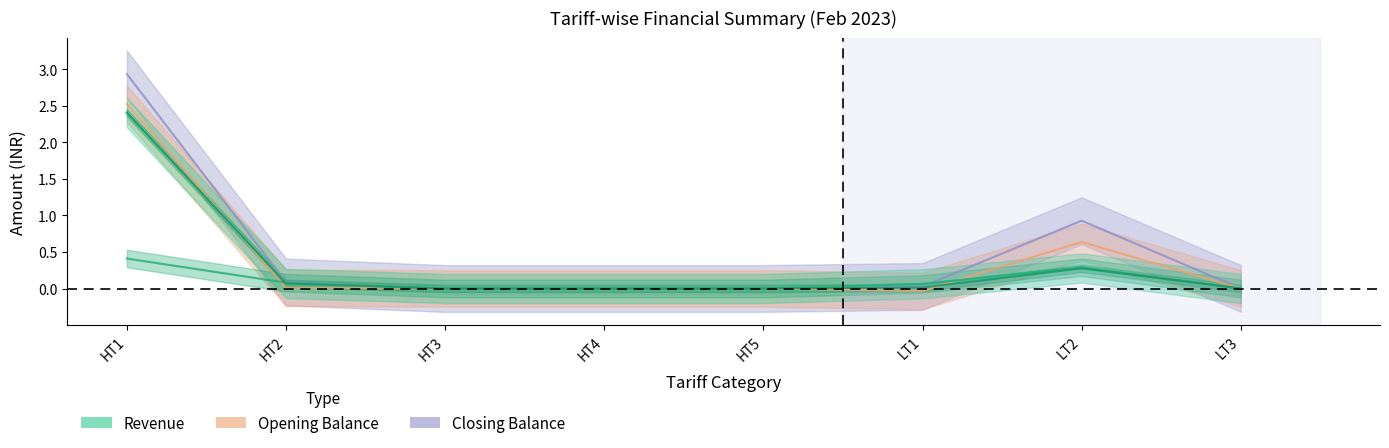

How many values in Opening Balance are above zero?

4